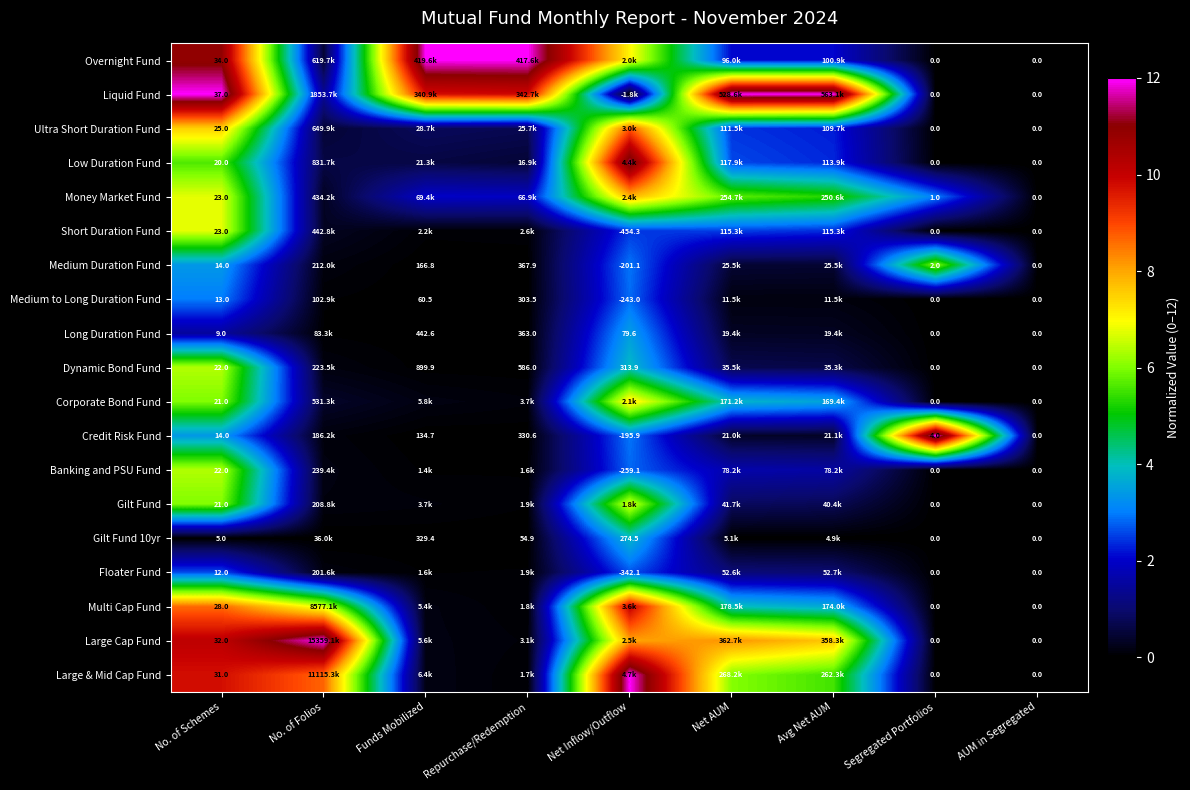

Between No. of Schemes and AUM in Segregated, which series saw the biggest shift?

Liquid Fund